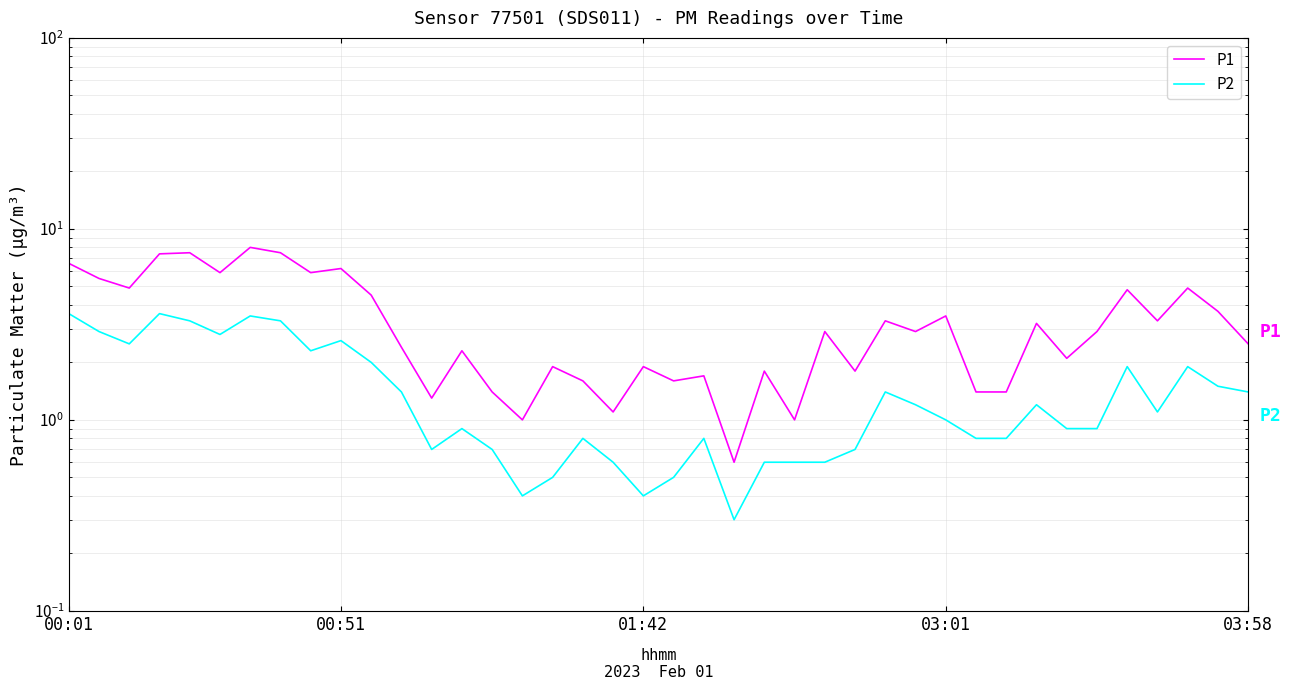

True or false: P1 and P2 intersect in this chart.

False